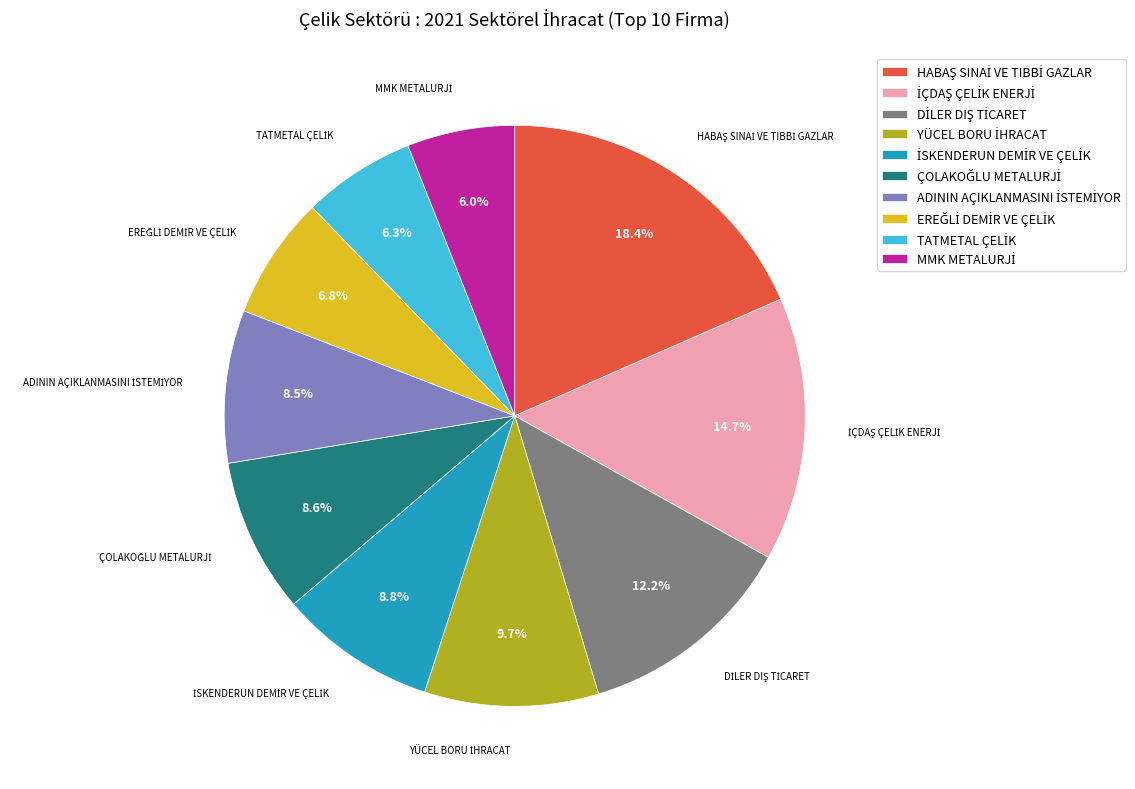

Count the number of slices in the pie.

10